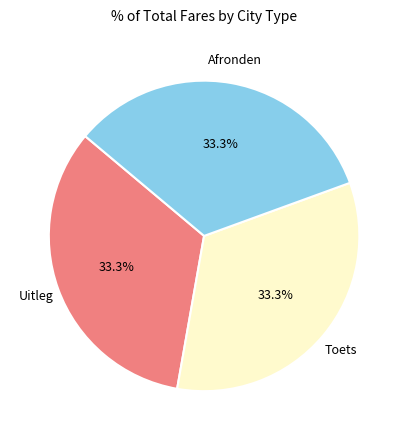

To the nearest percent, what percentage of the pie is Uitleg?

33%